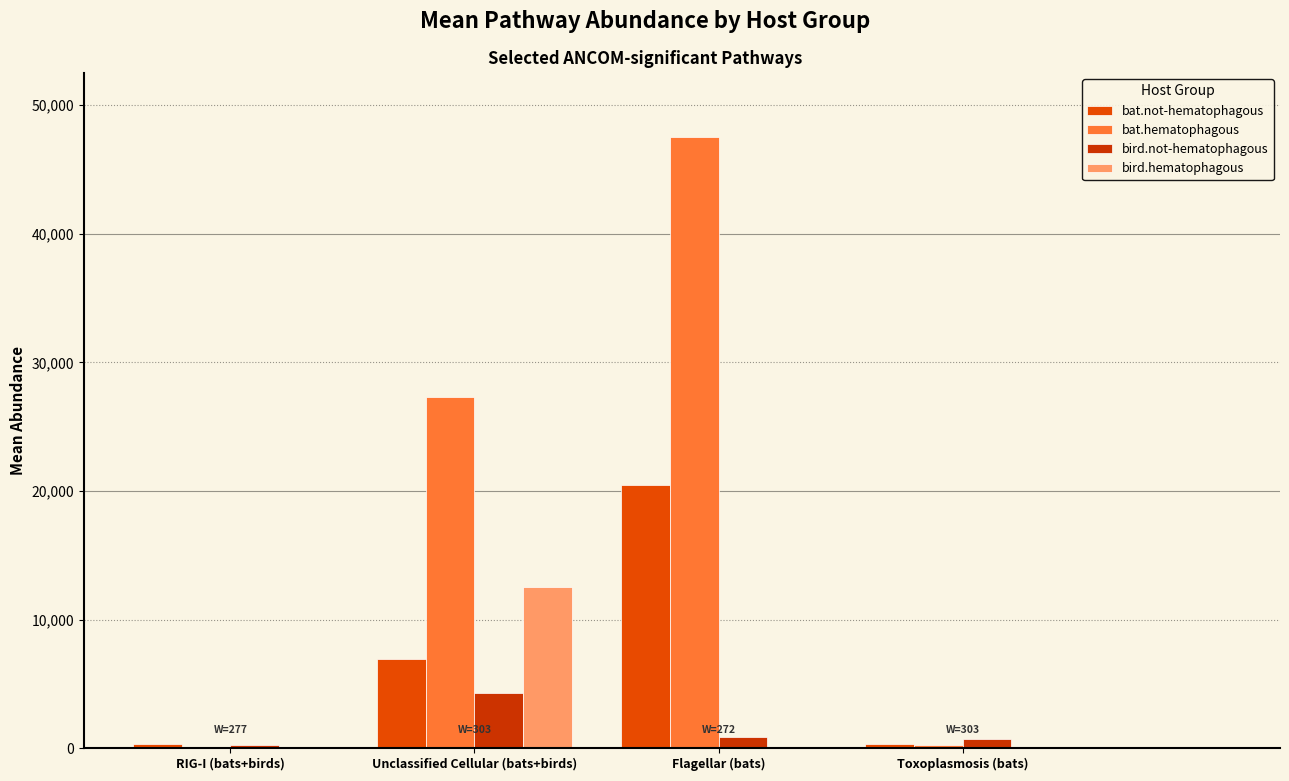

Which series changed the most between RIG-I (bats+birds) and Unclassified Cellular (bats+birds)?

bat.hematophagous